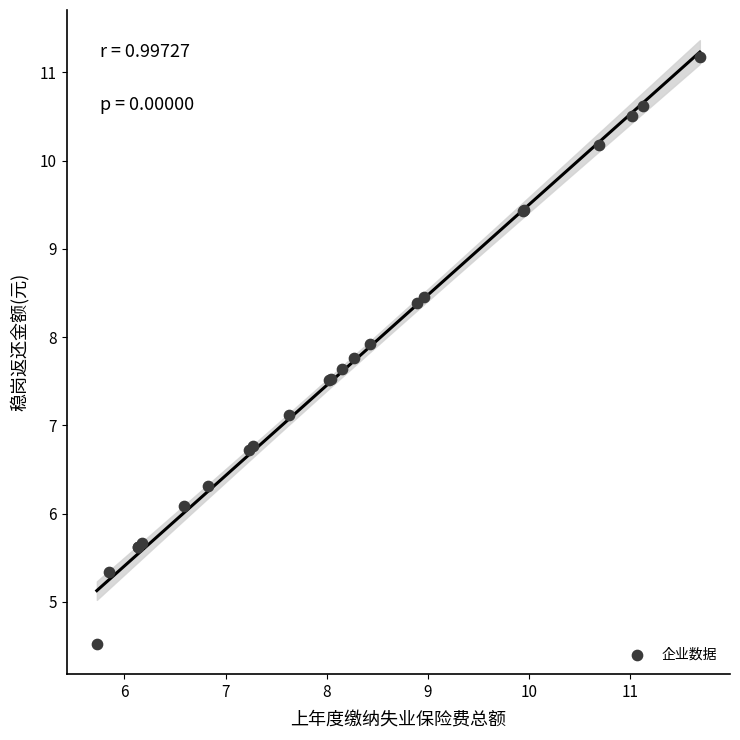

What Y value in the scatter plot is closest to 7?

7.1